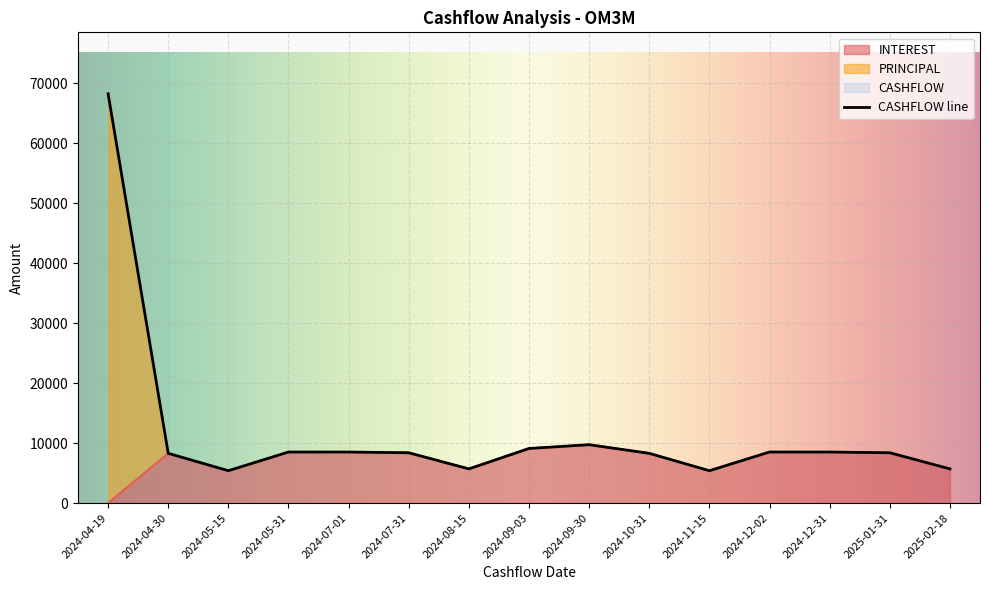

At which label does PRINCIPAL first exceed 8386?

2024-04-19